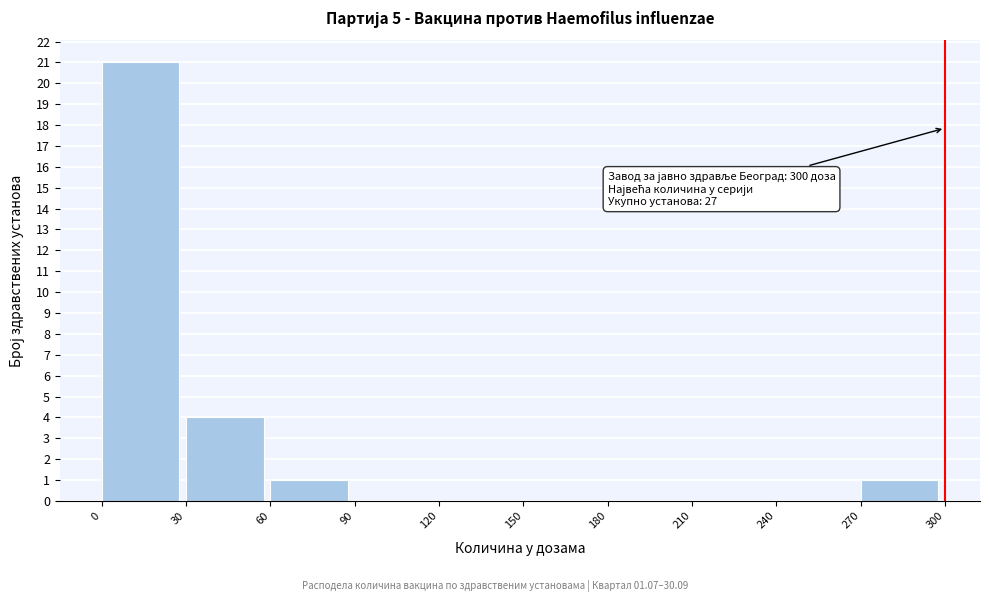

Over which range of the x-axis is the bar tallest?

0 to 30